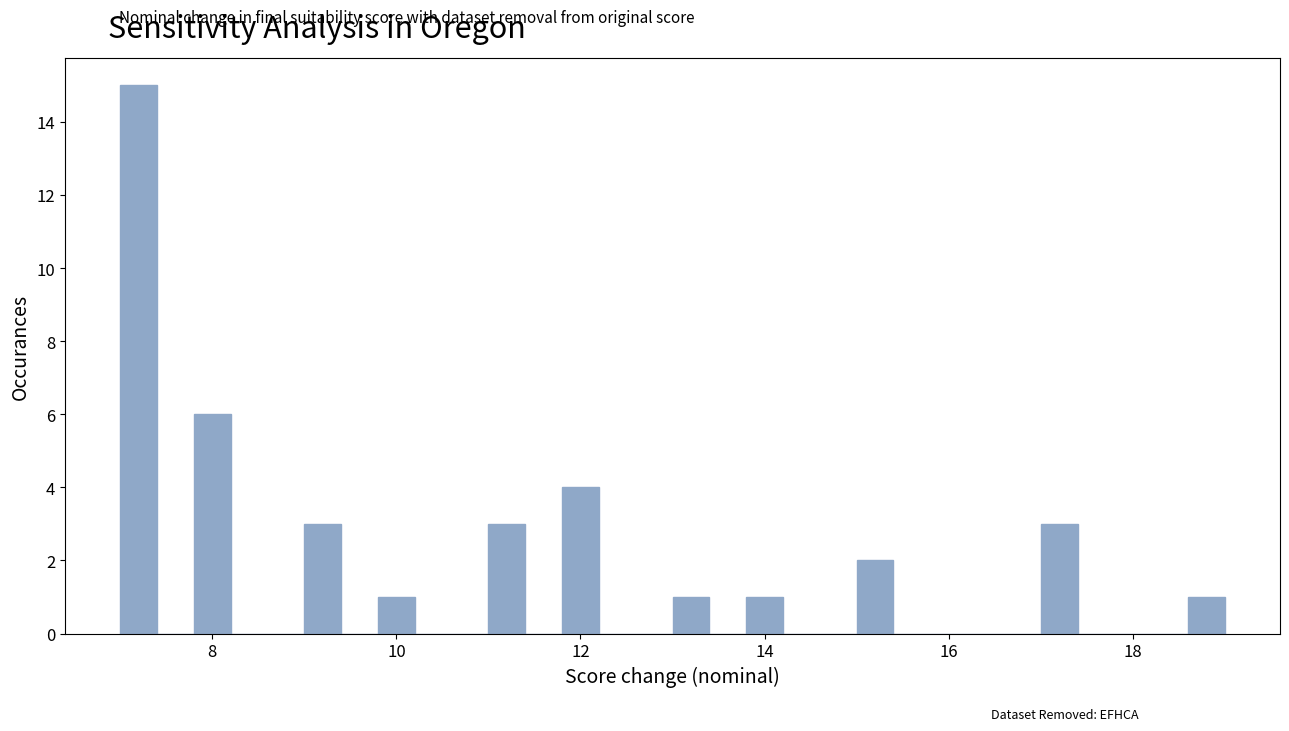

Around what value on the x-axis is the tallest bar? Give the approximate position of its centre, as read against the axis.

7.2